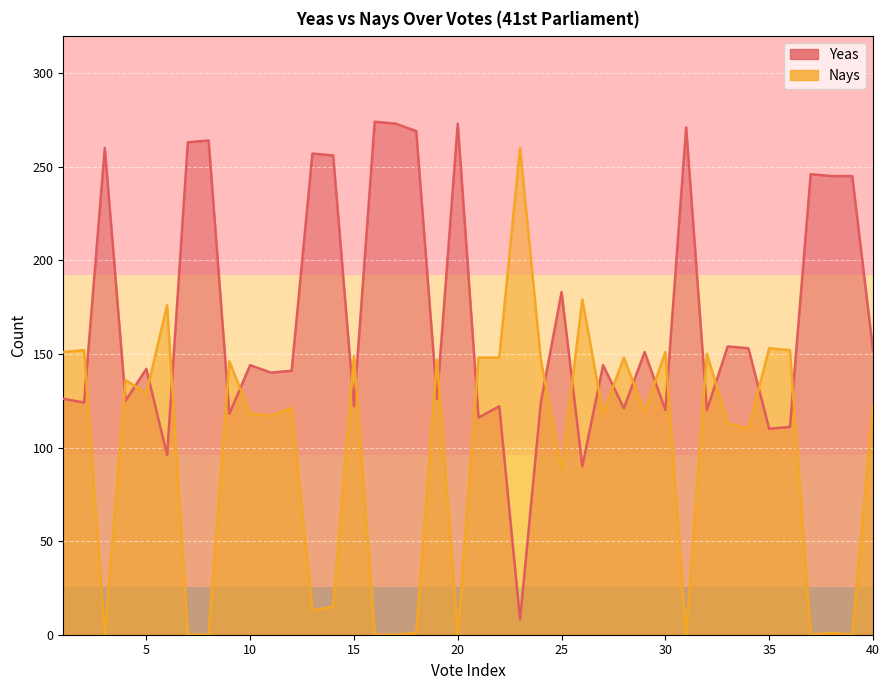

What is the difference between the Nays values at 28 and 33?

35